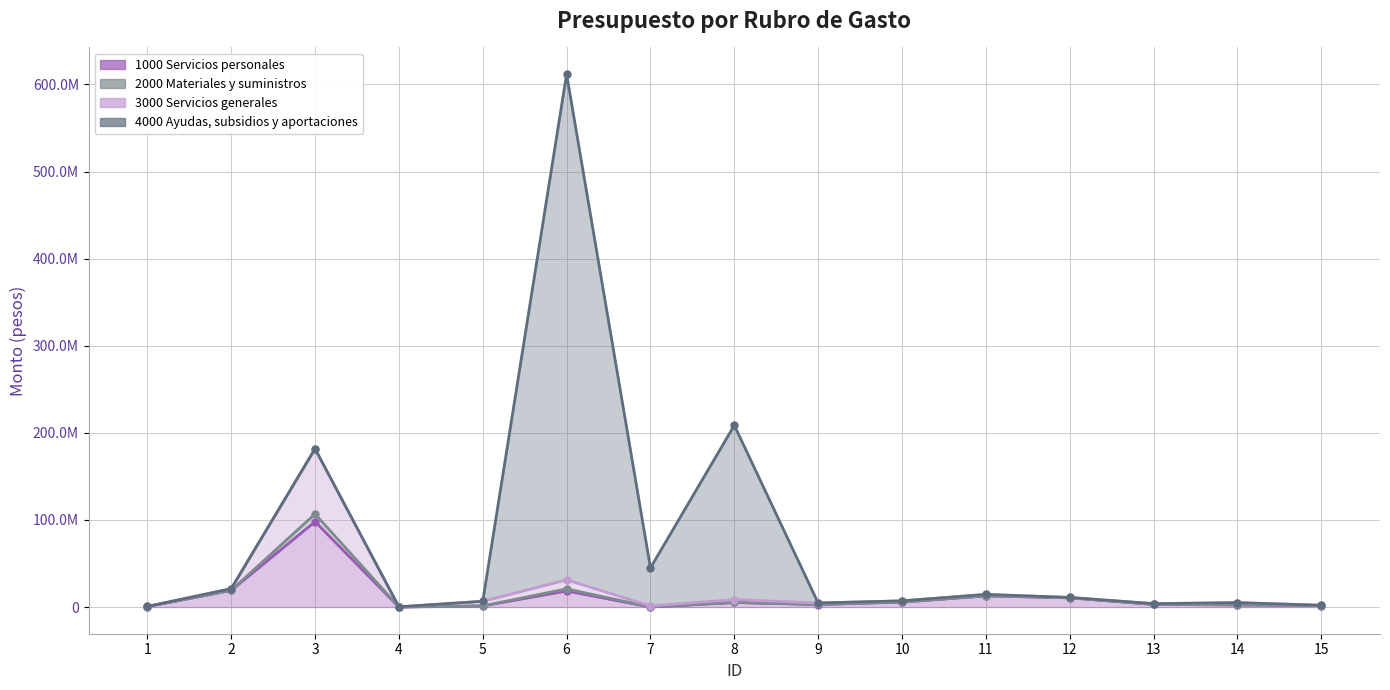

At which label does 1000 Servicios personales (line) first exceed 3063259?

2